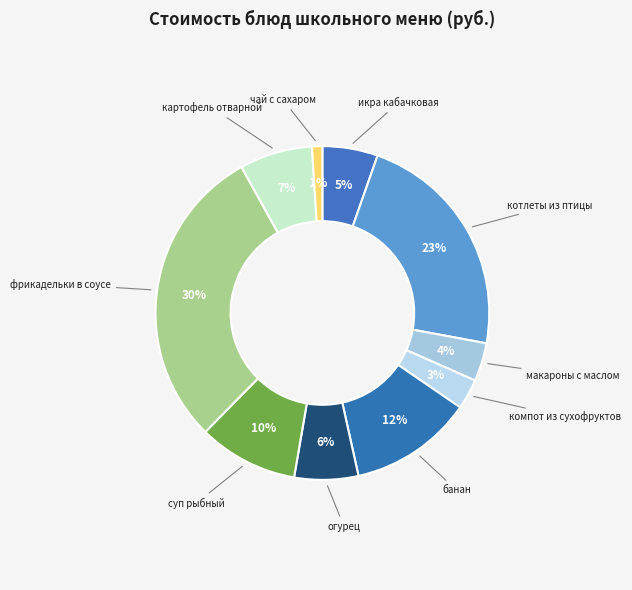

Which slice is the largest?

фрикадельки в соусе